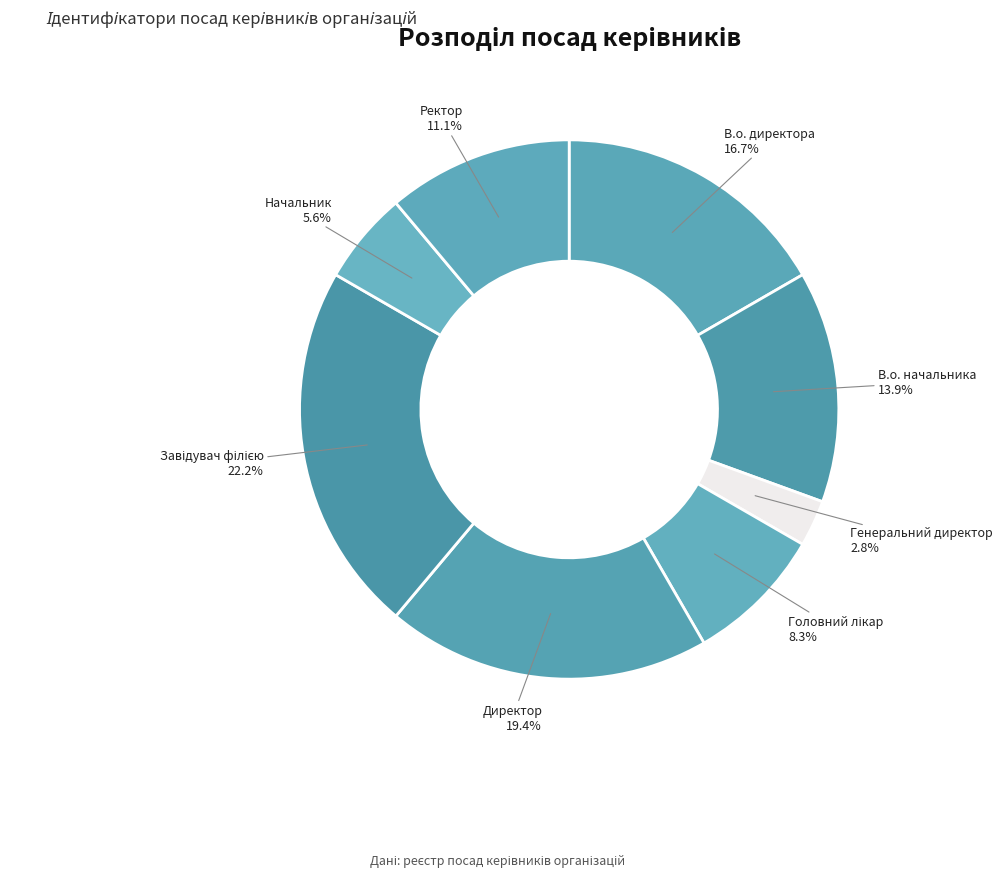

Which has a higher value, Генеральний директор or В.о. директора?

В.о. директора